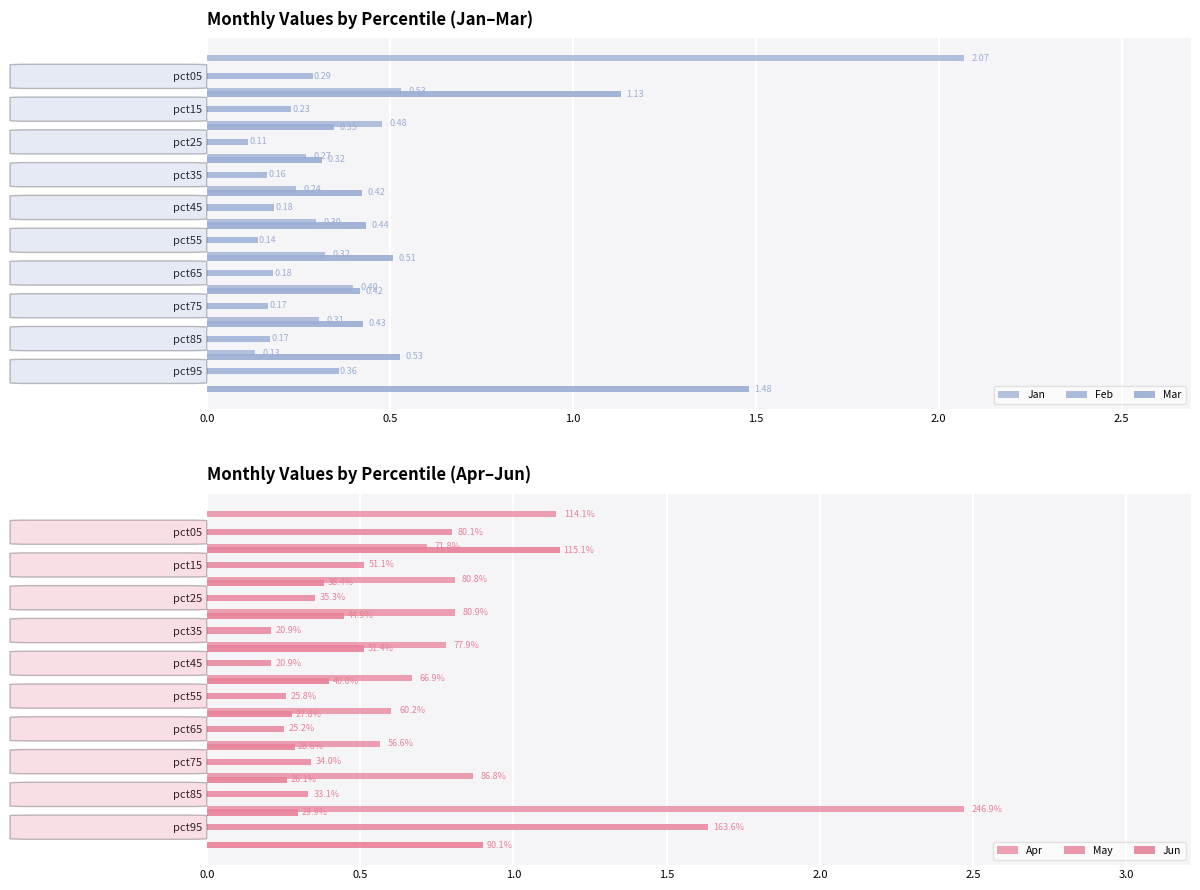

List the series in order of their peak value, lowest first.

Feb, Jun, Mar, May, Jan, Apr